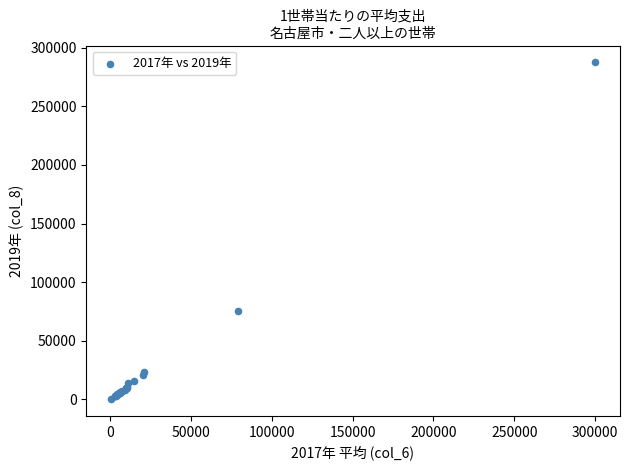

What Y value in the scatter plot is closest to 143921?

75820